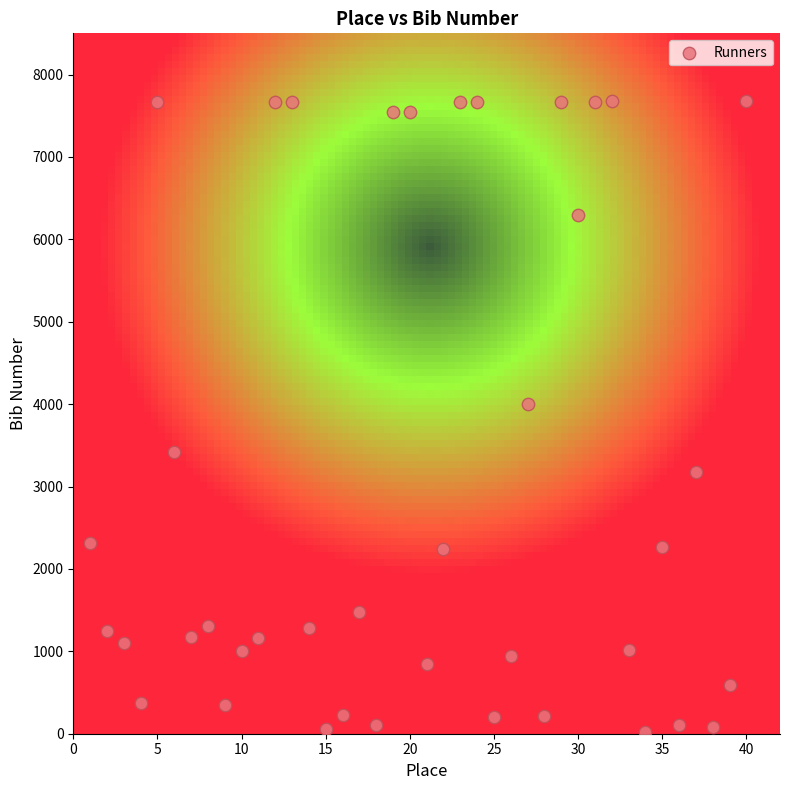

What is the range of Y values (max minus min)?

7648